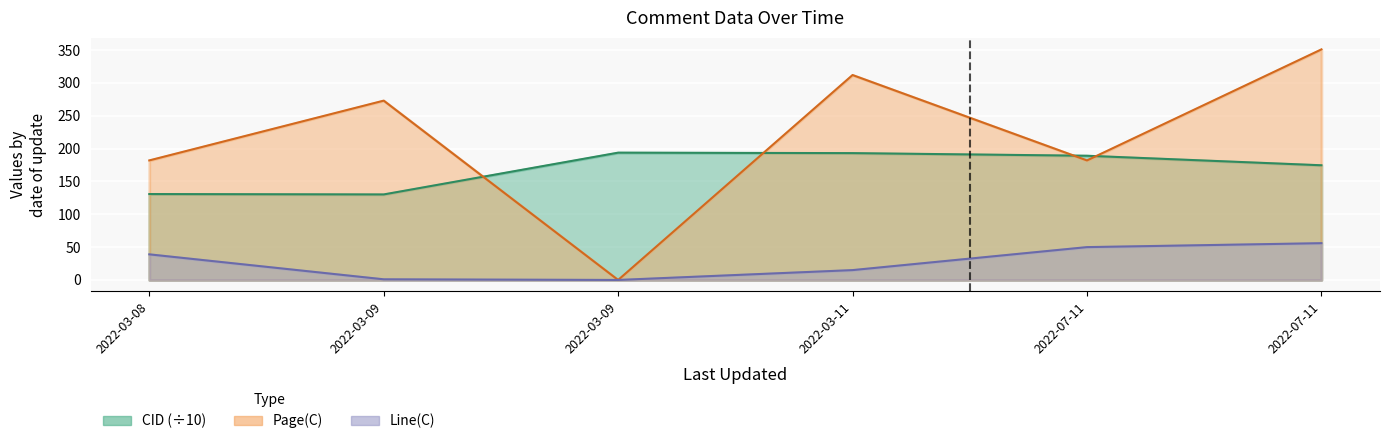

List the series in order of their peak value, highest first.

Page(C), CID, Line(C)